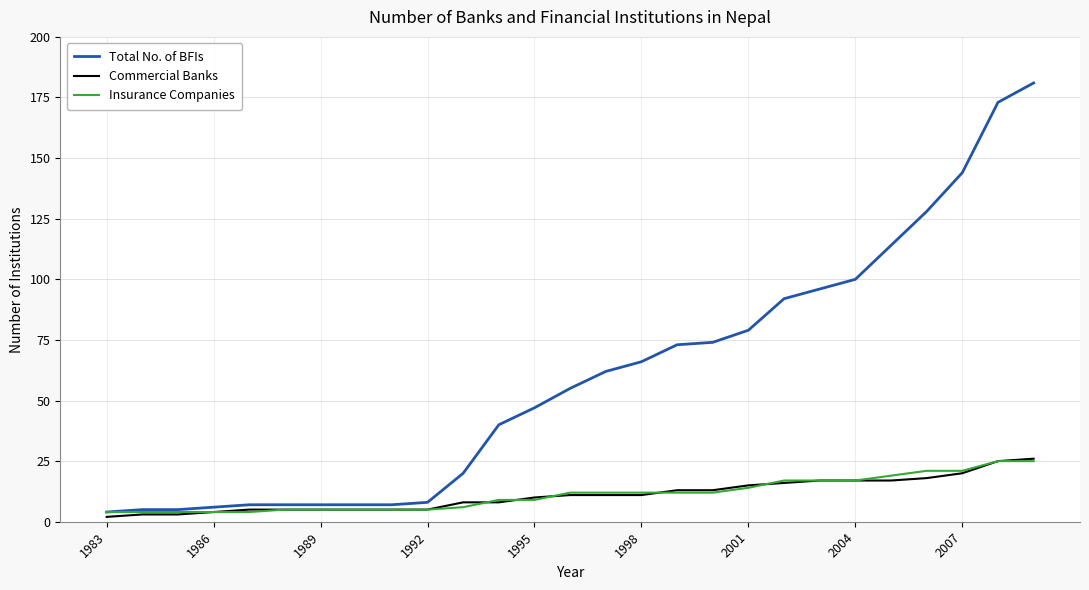

What is the highest value of the Commercial Banks series?

26